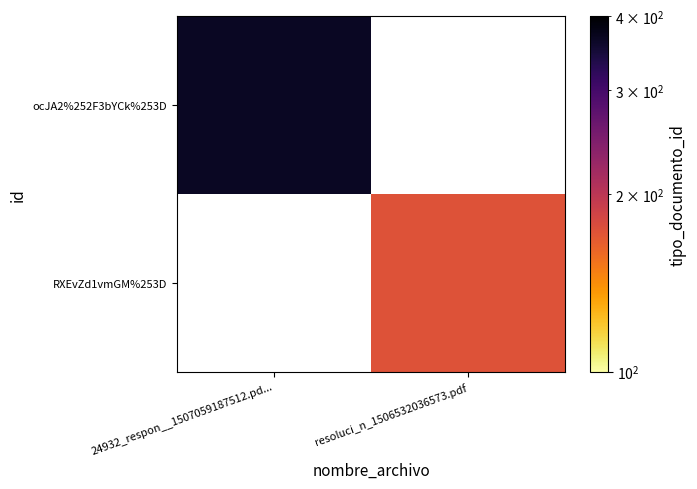

Which series has the largest range (max minus min)?

ocJA2%252F3bYCk%253D